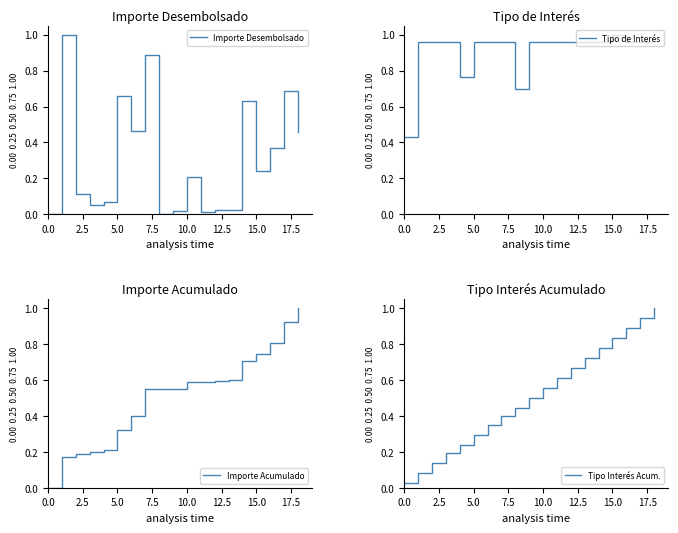

How many lines are shown in the chart?

4